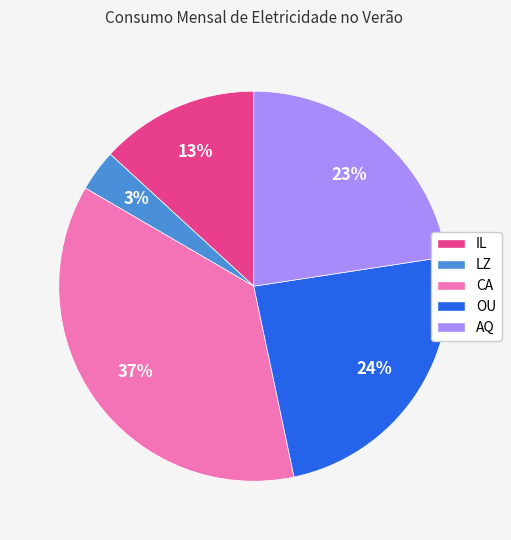

Rank the categories by value from lowest to highest.

LZ, IL, AQ, OU, CA